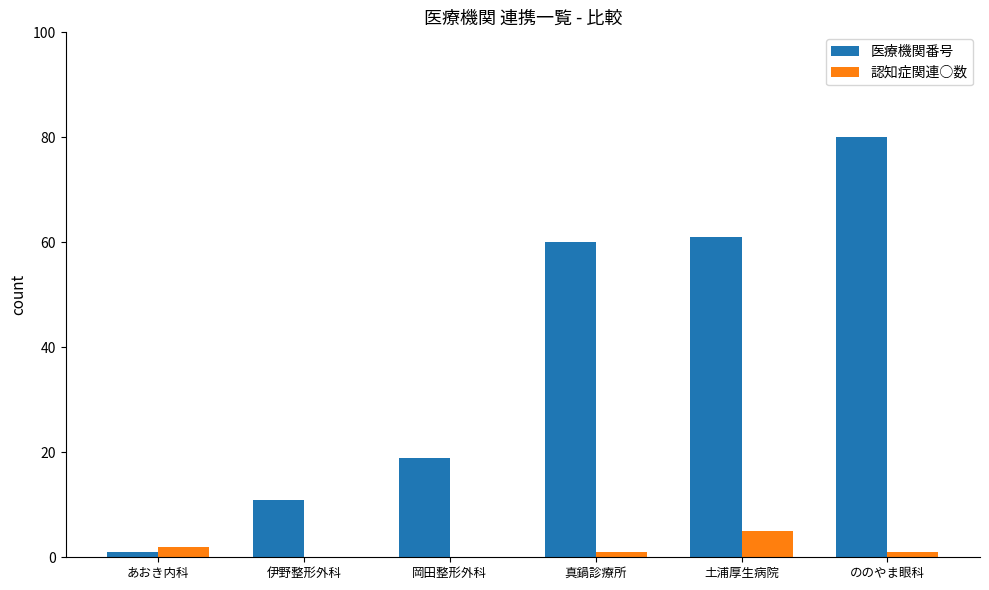

At which label does 医療機関番号 reach its peak?

ののやま眼科